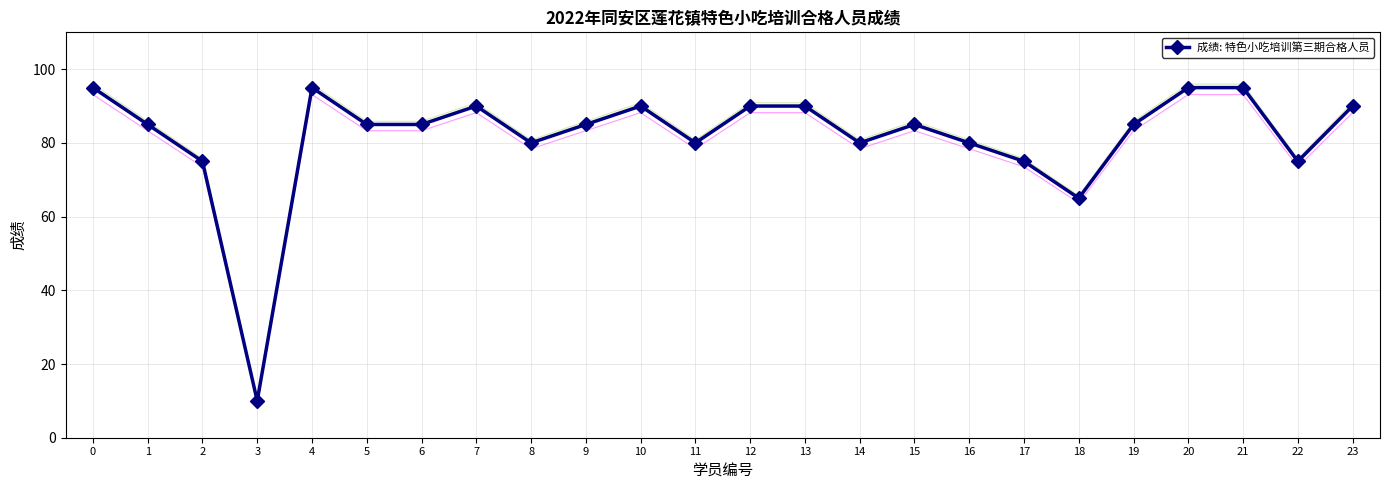

How many interior local valleys (lower than both neighbors) does the data have?

6